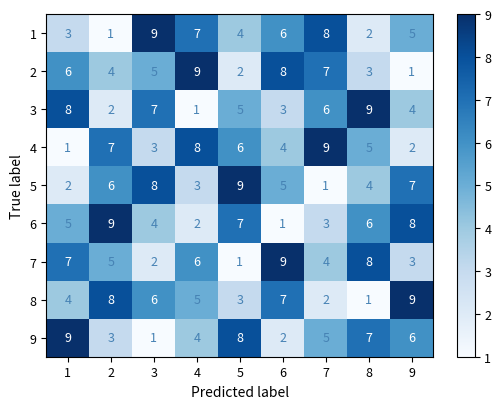

What is the maximum value shown in the chart?

9